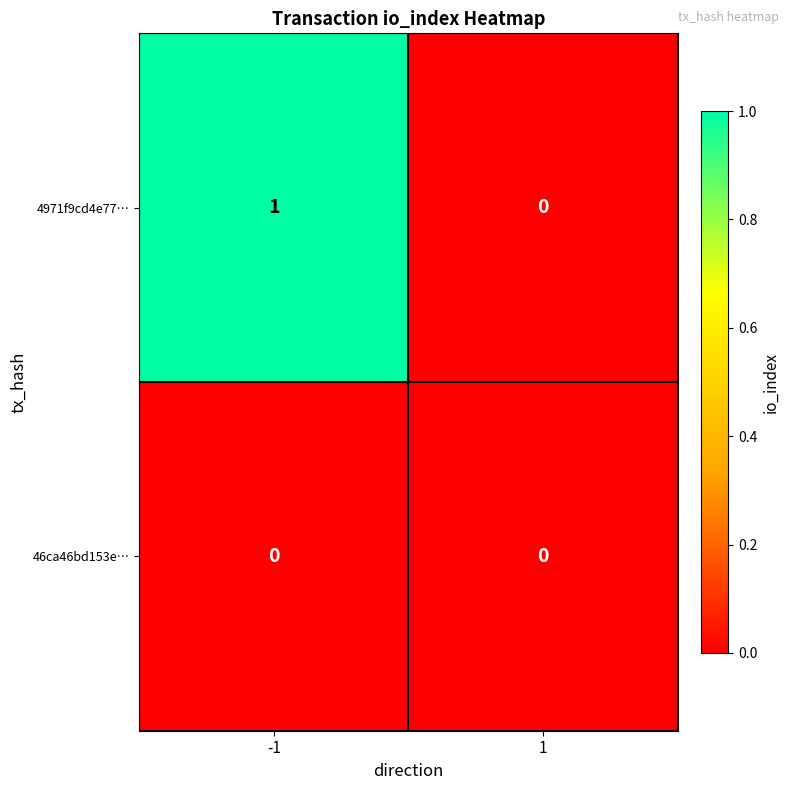

The value of 4971f9cd4e77… at 1 is 0. True or false?

True